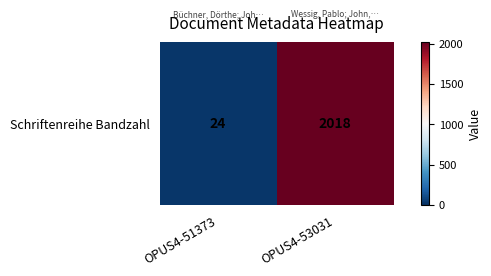

At which category does the chart reach its minimum across all series?

OPUS4-51373